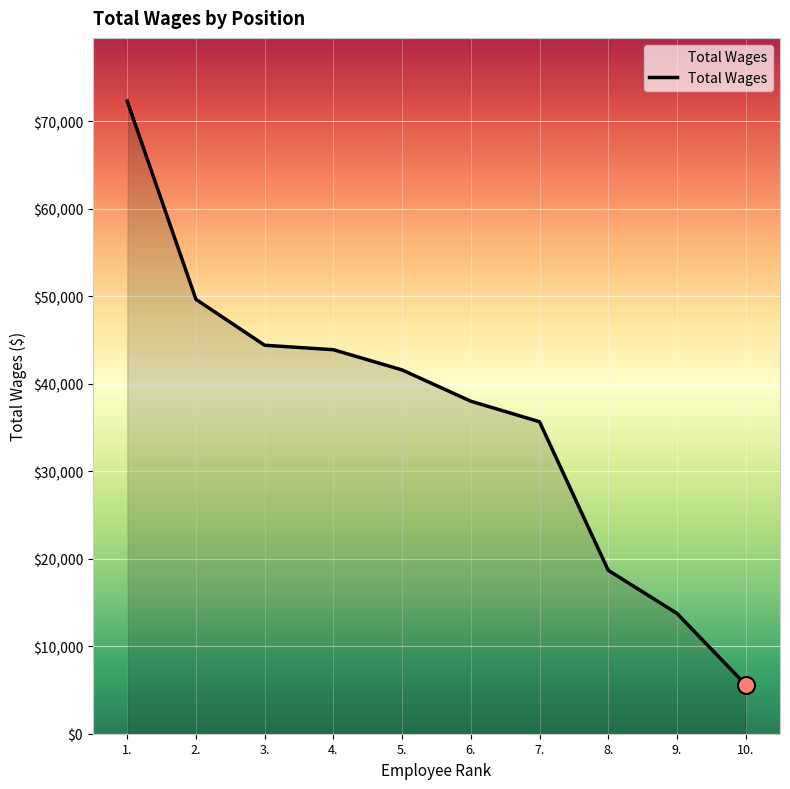

Which has a higher value, 1. or 3.?

1.